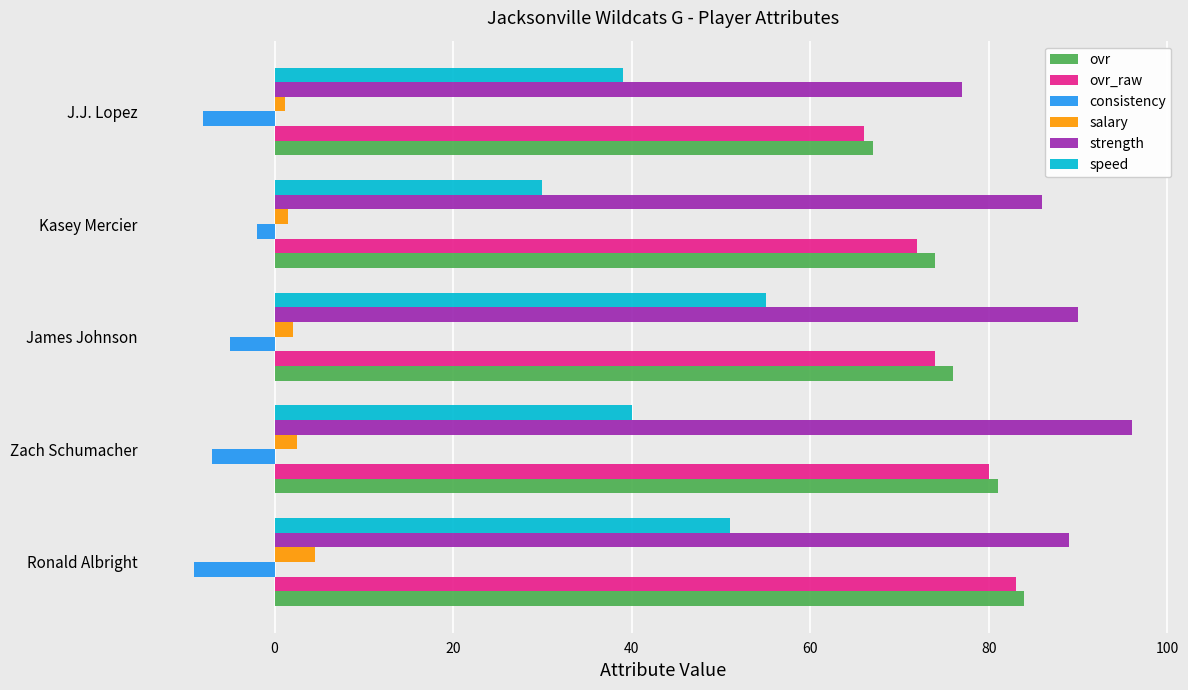

What is the average value of the strength series?

87.6